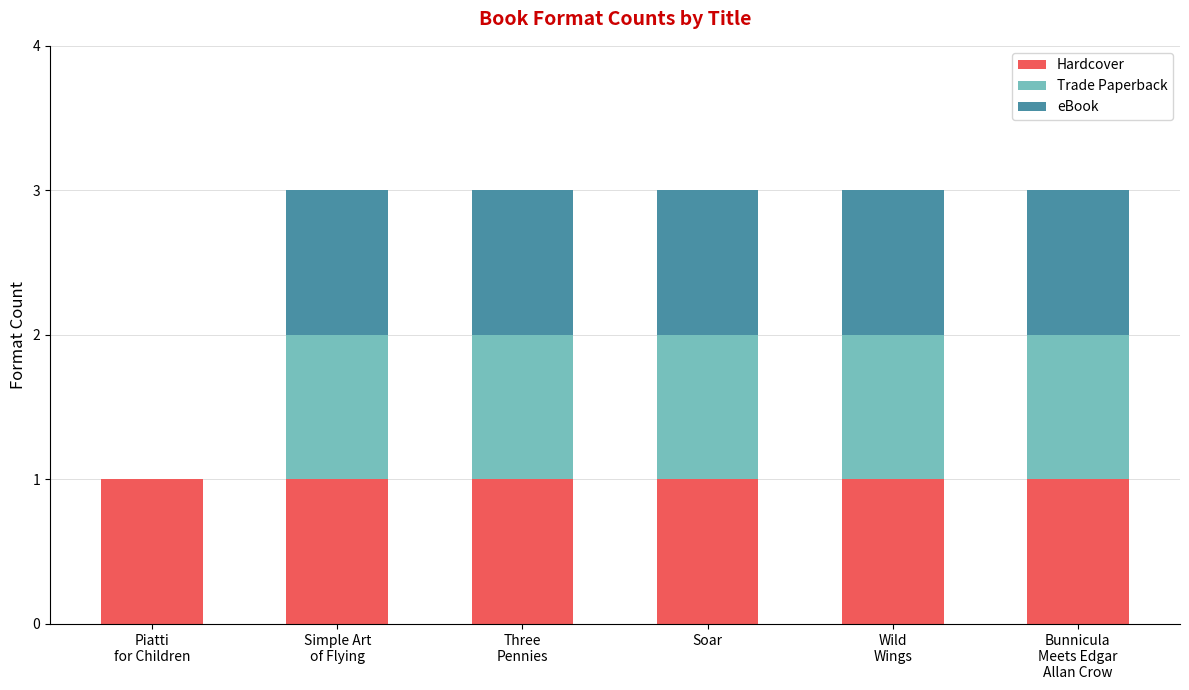

What is the sum of all Hardcover values?

6